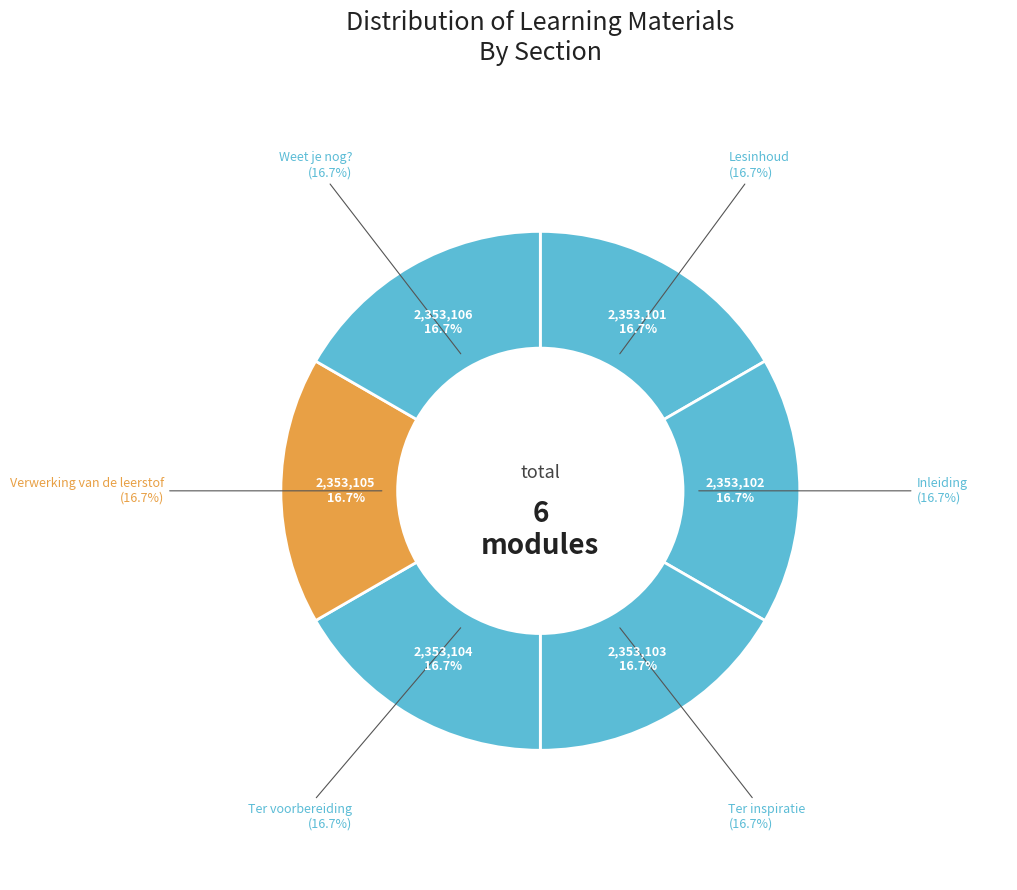

What is the change in value from Inleiding to Ter voorbereiding?

+2